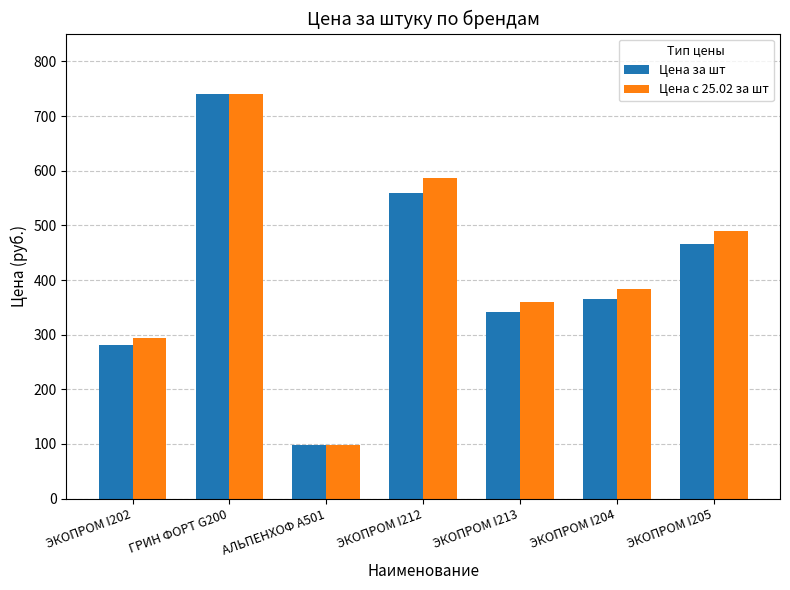

What is the label of the 1st bar from the right?

ЭКОПРОМ I205